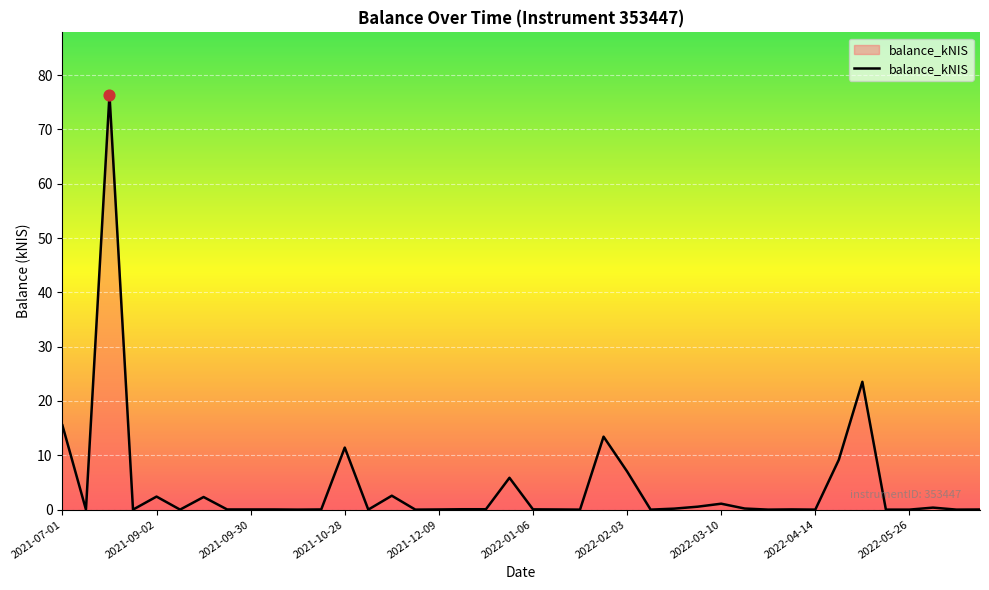

What is the greatest value displayed?

76.4